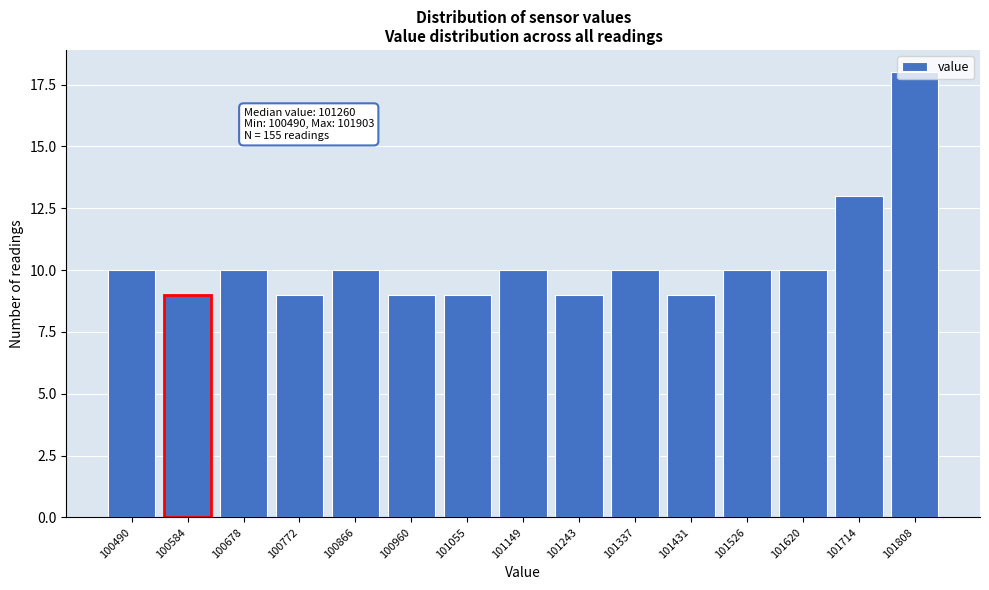

The chart shows a value of 7 at 101526. True or false?

False